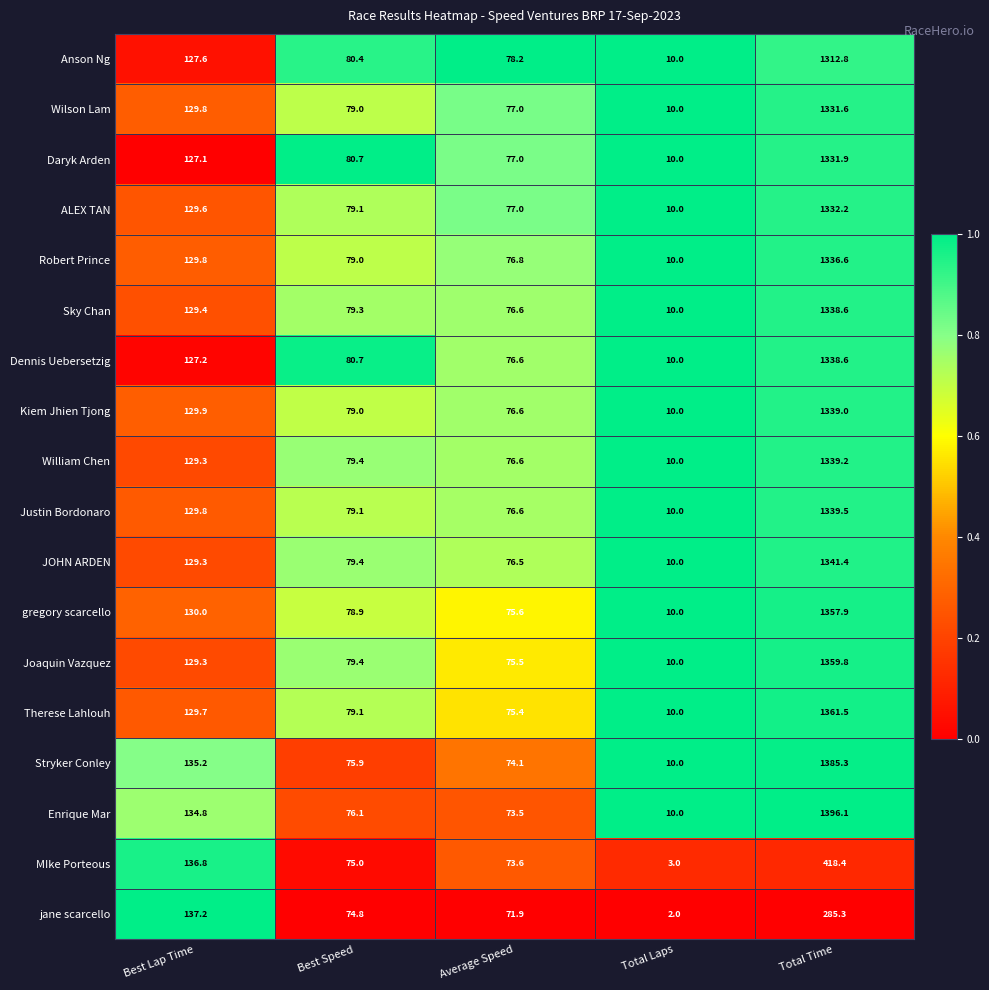

Which series has the widest spread of values?

Enrique Mar